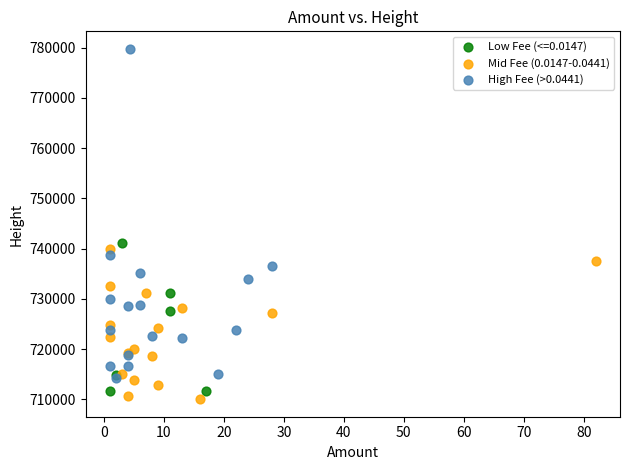

Which series has the widest spread of Y values?

High Fee (>0.0441)